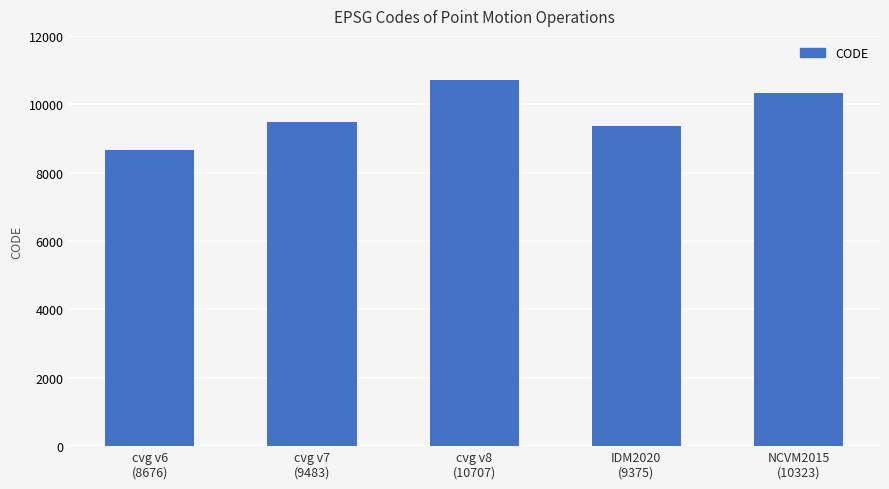

What is the difference between the second highest and second lowest values?

948